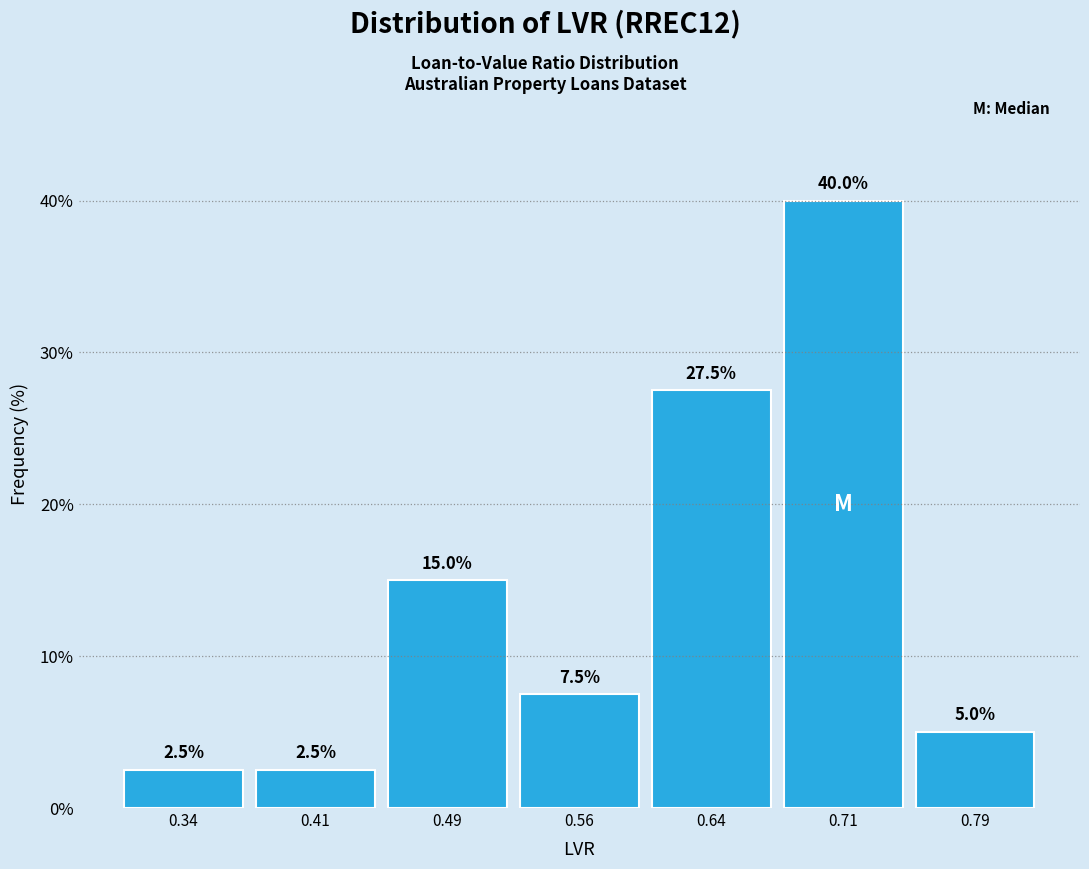

Reading left to right, list every bar in this chart as the range it spans on the x-axis followed by its height. The bar edges are not printed on the chart, so give them approximately, as read against the axis.

0.300 to 0.375: 2.5
0.375 to 0.450: 2.5
0.450 to 0.525: 15.0
0.525 to 0.600: 7.5
0.600 to 0.675: 27.5
0.675 to 0.750: 40.0
0.750 to 0.825: 5.0